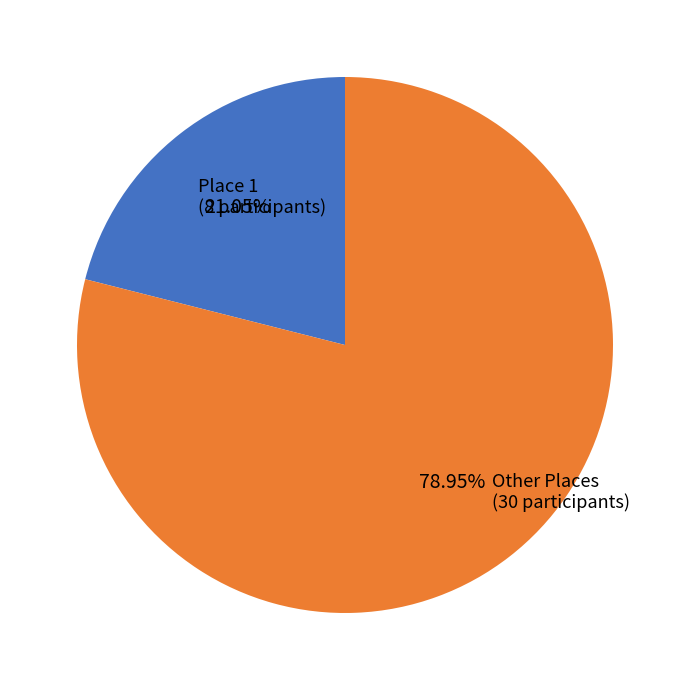

Is there a majority slice in this chart?

Yes